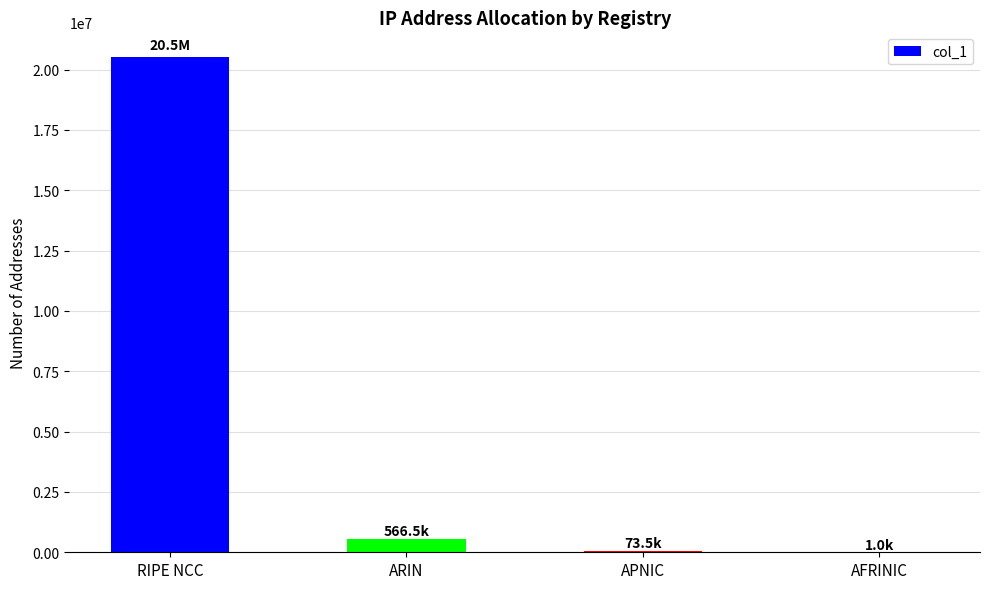

The value at ARIN is 566528. True or false?

True